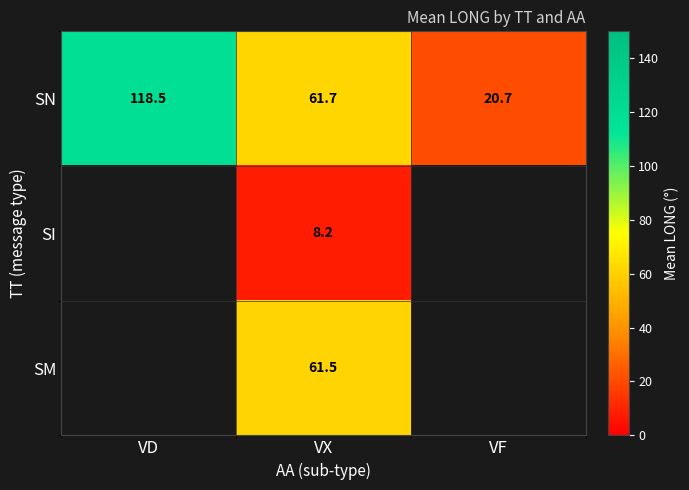

At which category is the sum across all series the highest?

VX